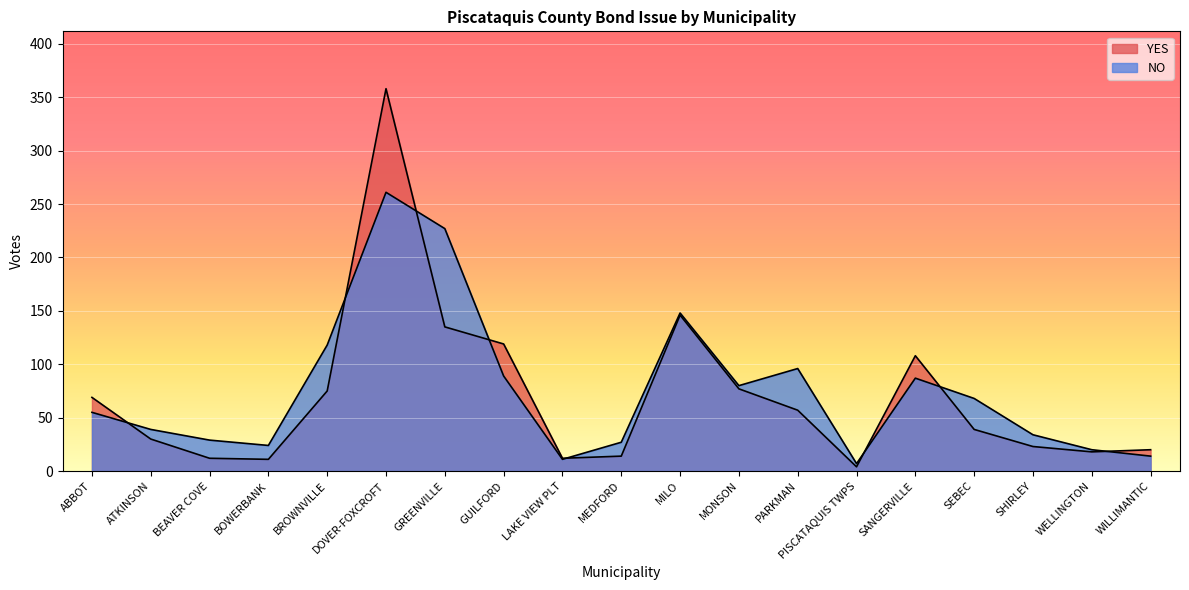

What is the greatest value displayed?

358